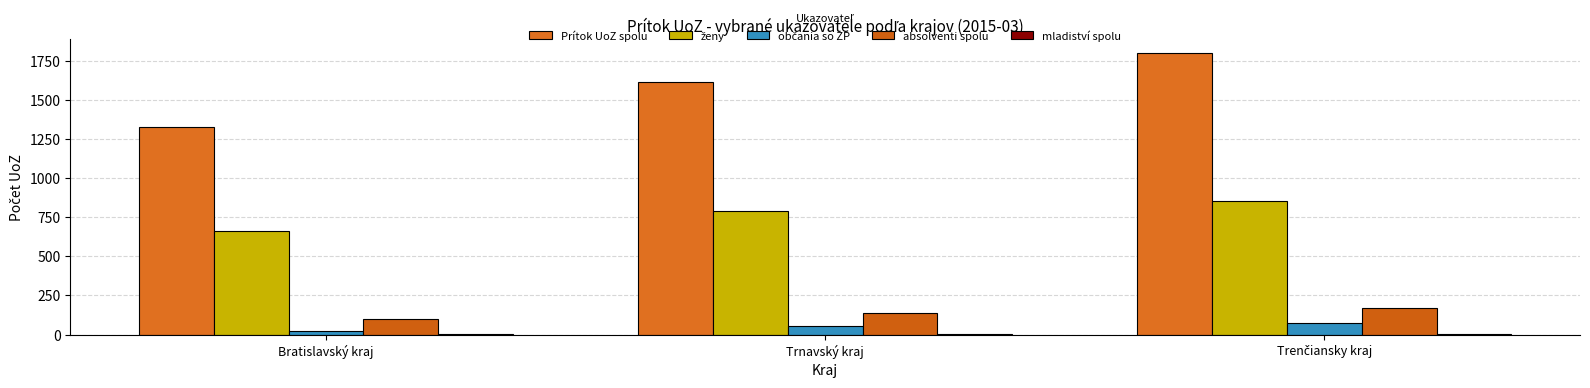

What is the difference between the maximum and minimum values in the občania so ZP series?

52